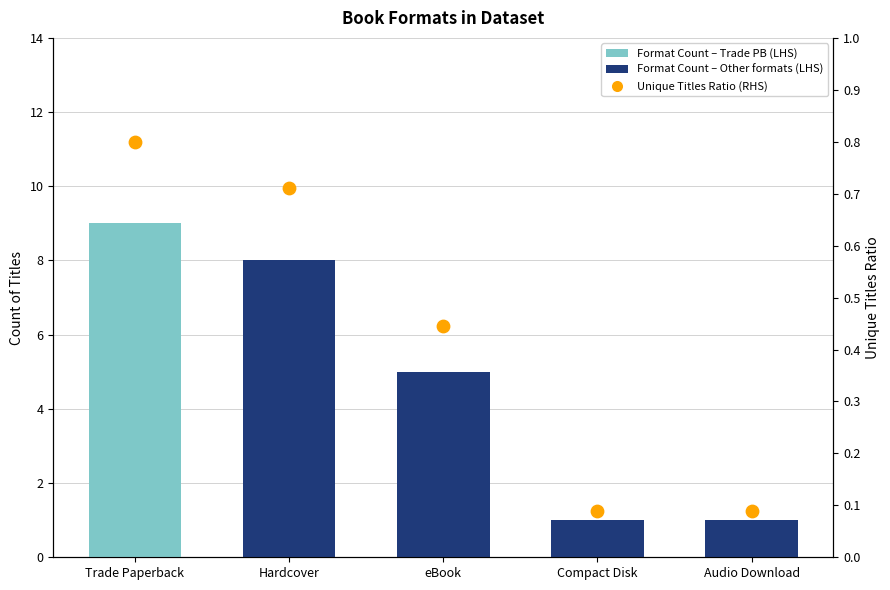

Which series has the largest total across all categories?

Format Count (LHS)